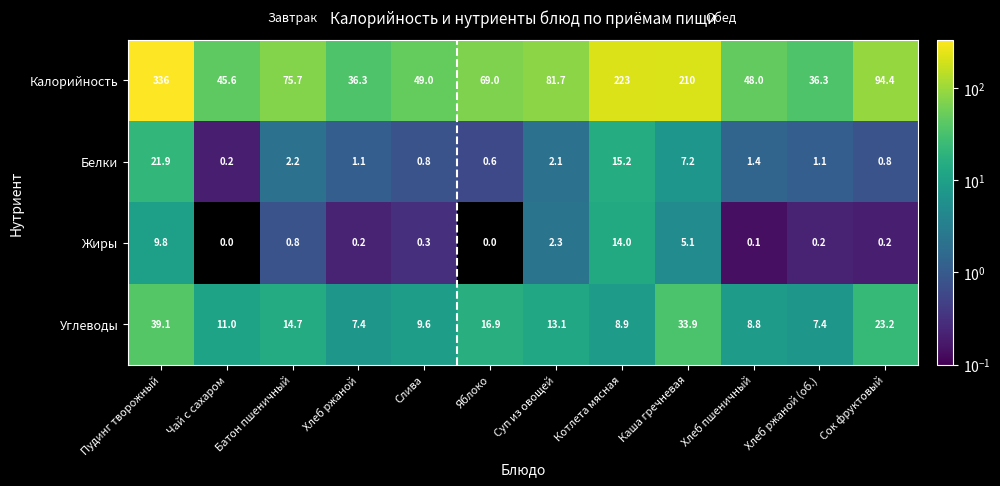

What is the sum of all Белки values?

54.6